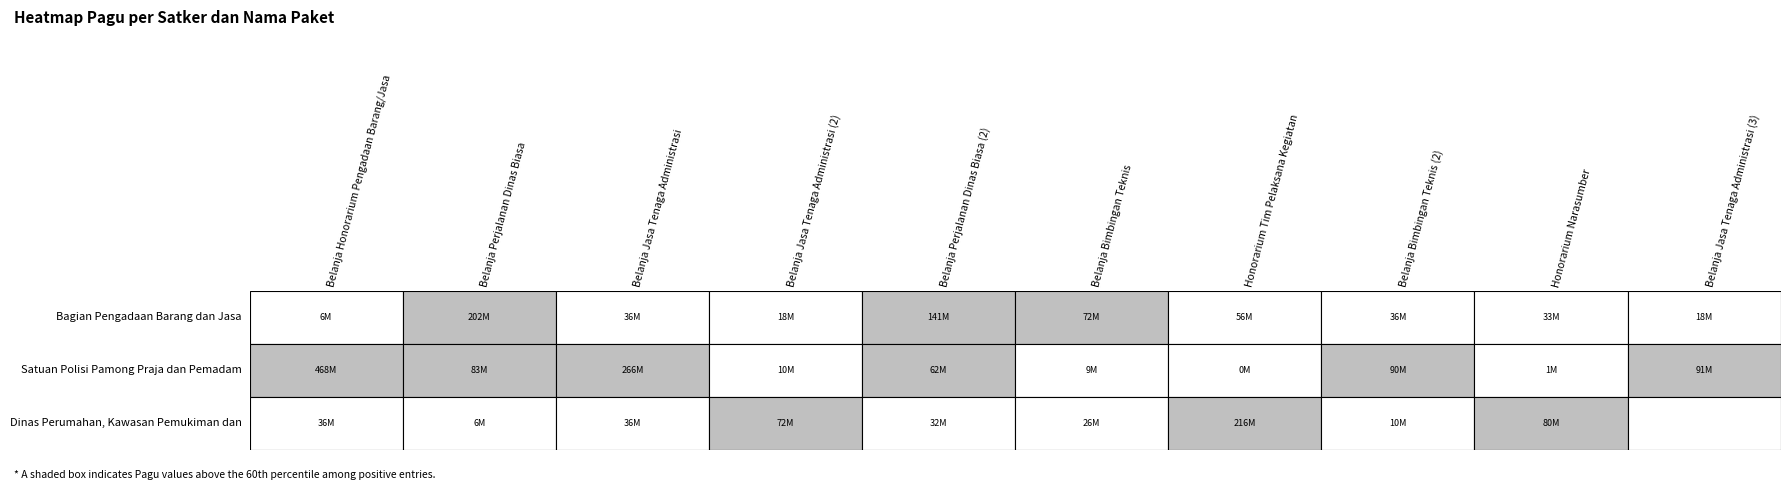

How many categories are shown in the chart?

10